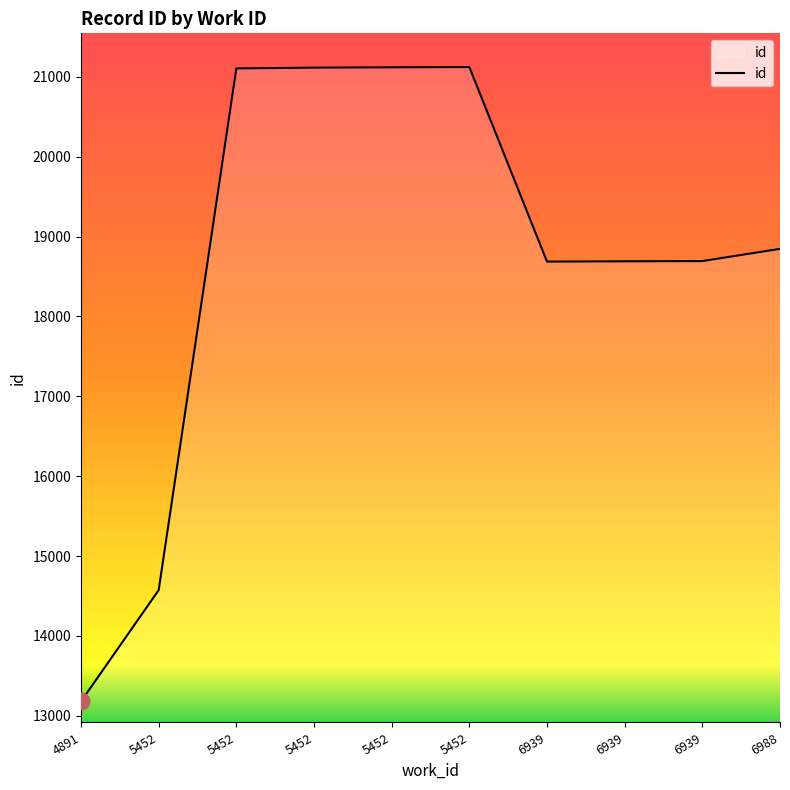

What is the difference between the second highest and second lowest values?

6546